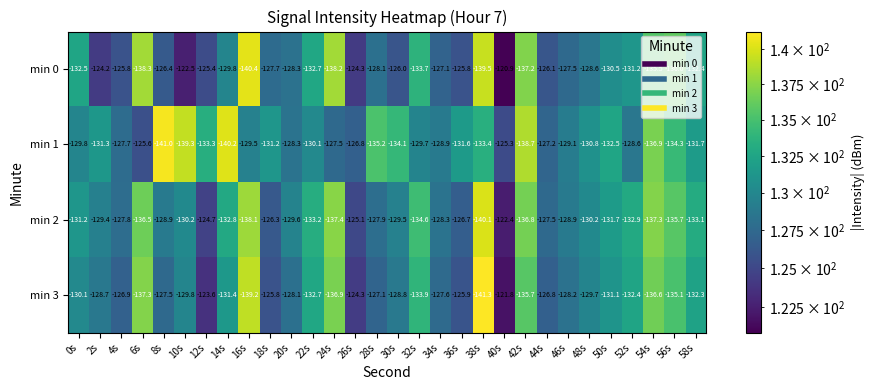

What is the approximate value of min 0 at 24s?

-138.2